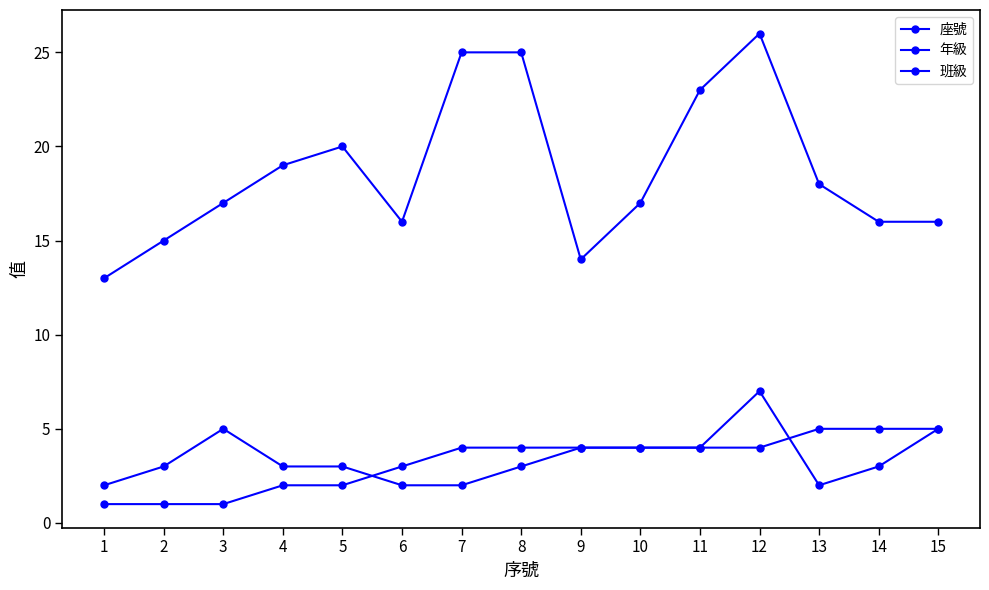

How many data points in 年級 are less than 4?

6